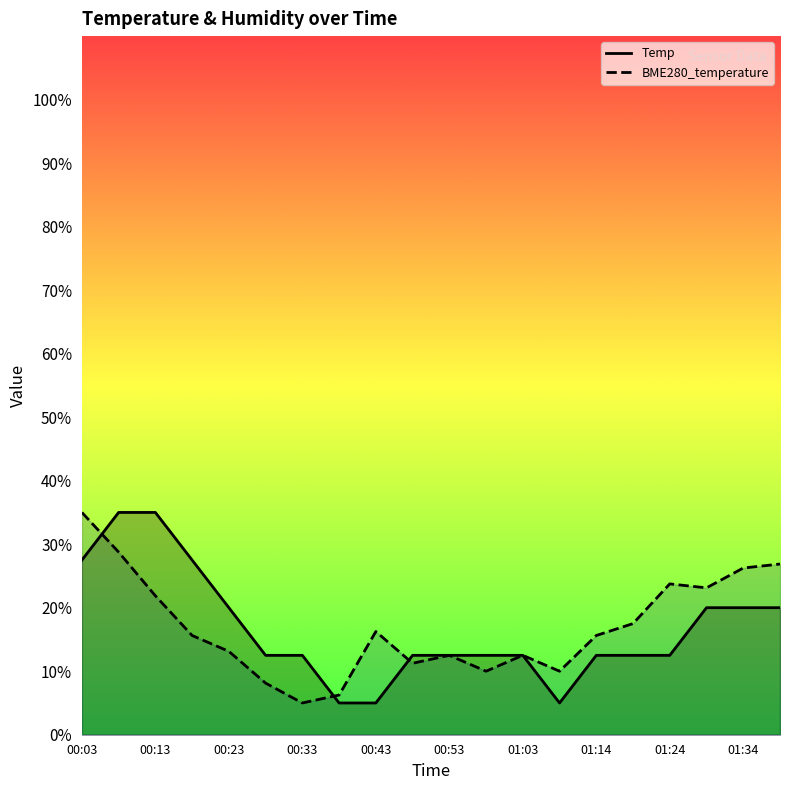

Rank the categories by Temp value from lowest to highest.

00:38, 00:43, 01:08, 00:28, 00:33, 00:48, 00:53, 00:58, 01:03, 01:14, 01:19, 01:24, 00:23, 01:29, 01:34, 01:39, 00:03, 00:18, 00:08, 00:13